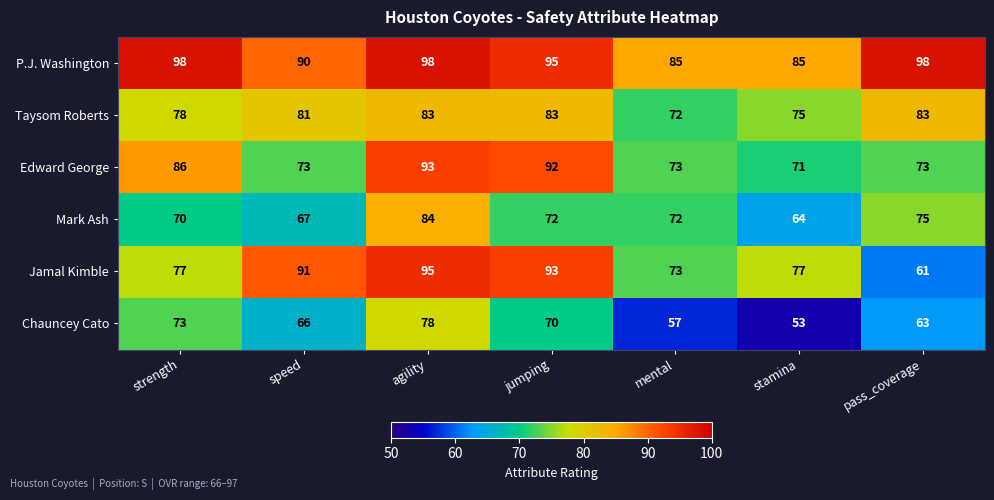

What is the approximate value of P.J. Washington at jumping, to the nearest 5?

95